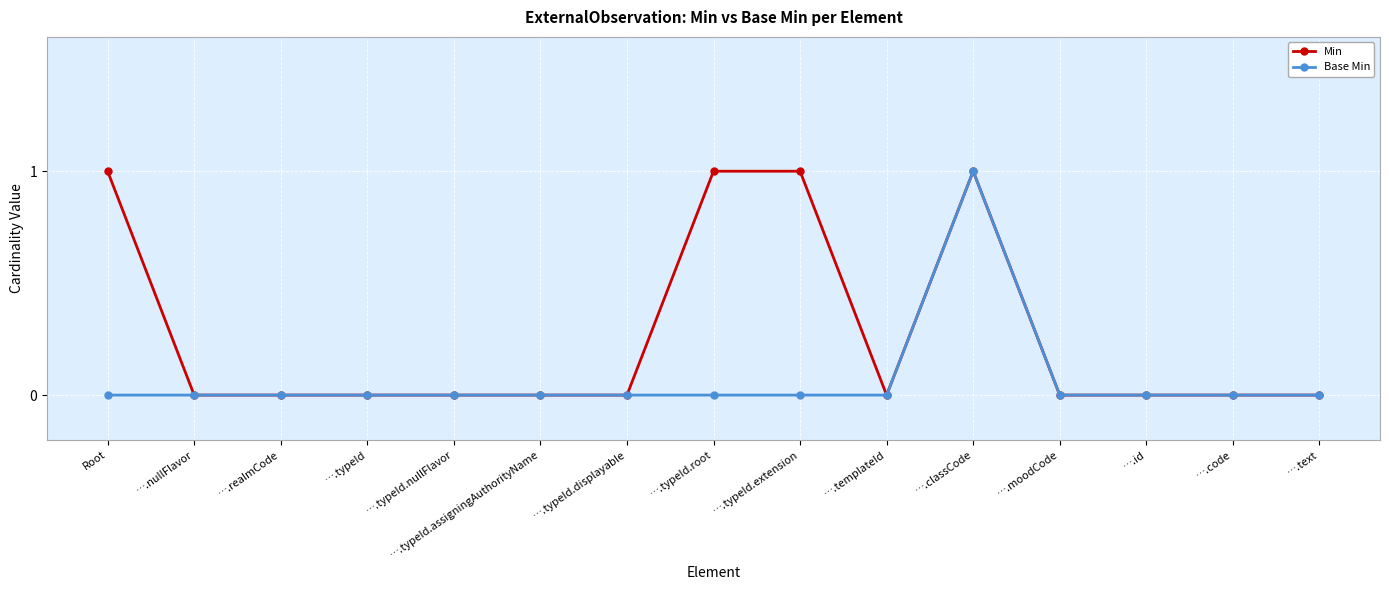

Which series has the largest total across all categories?

Min